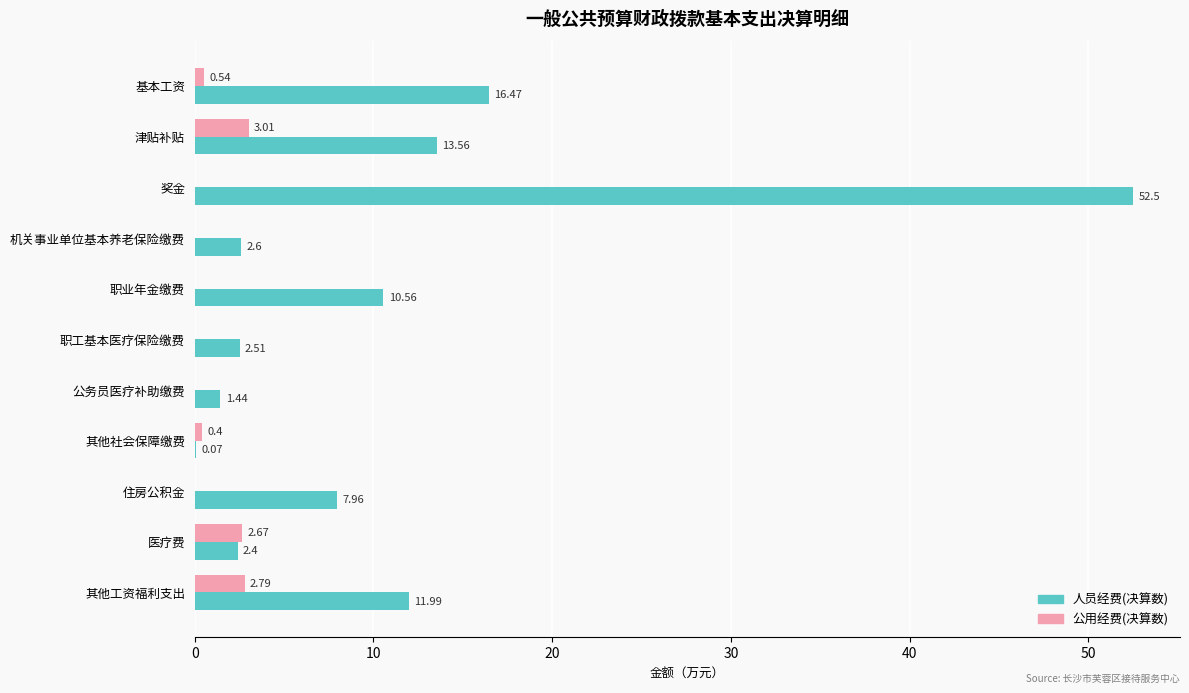

Which series has the widest spread of values?

人员经费(决算数)